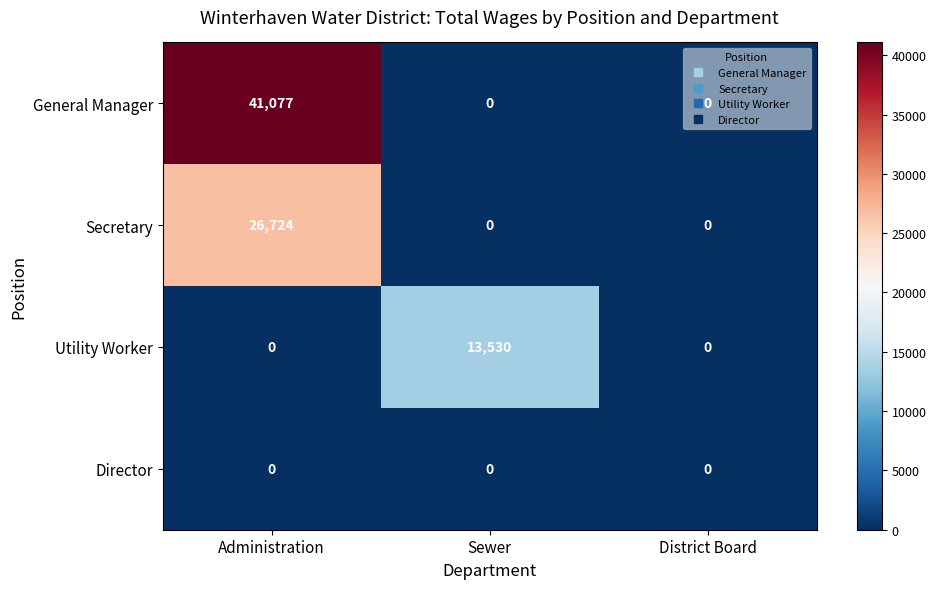

What is the difference between the maximum and minimum values in the Utility Worker series?

13530